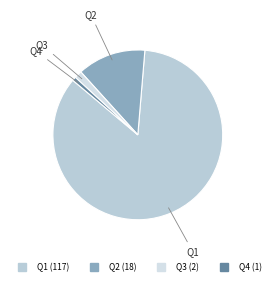

Approximately how many times larger is the value at Q1 compared to Q2?

6.5